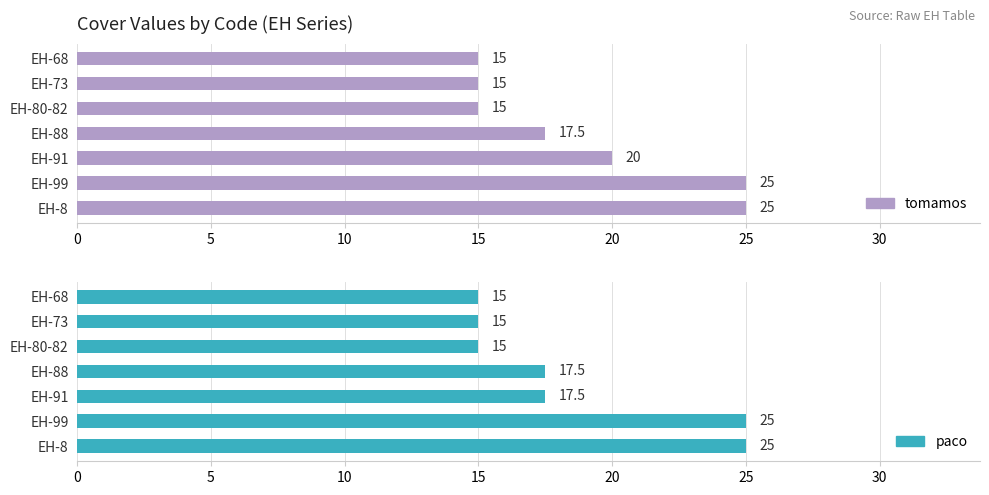

Is it true that tomamos equals 25.0 at 25?

True